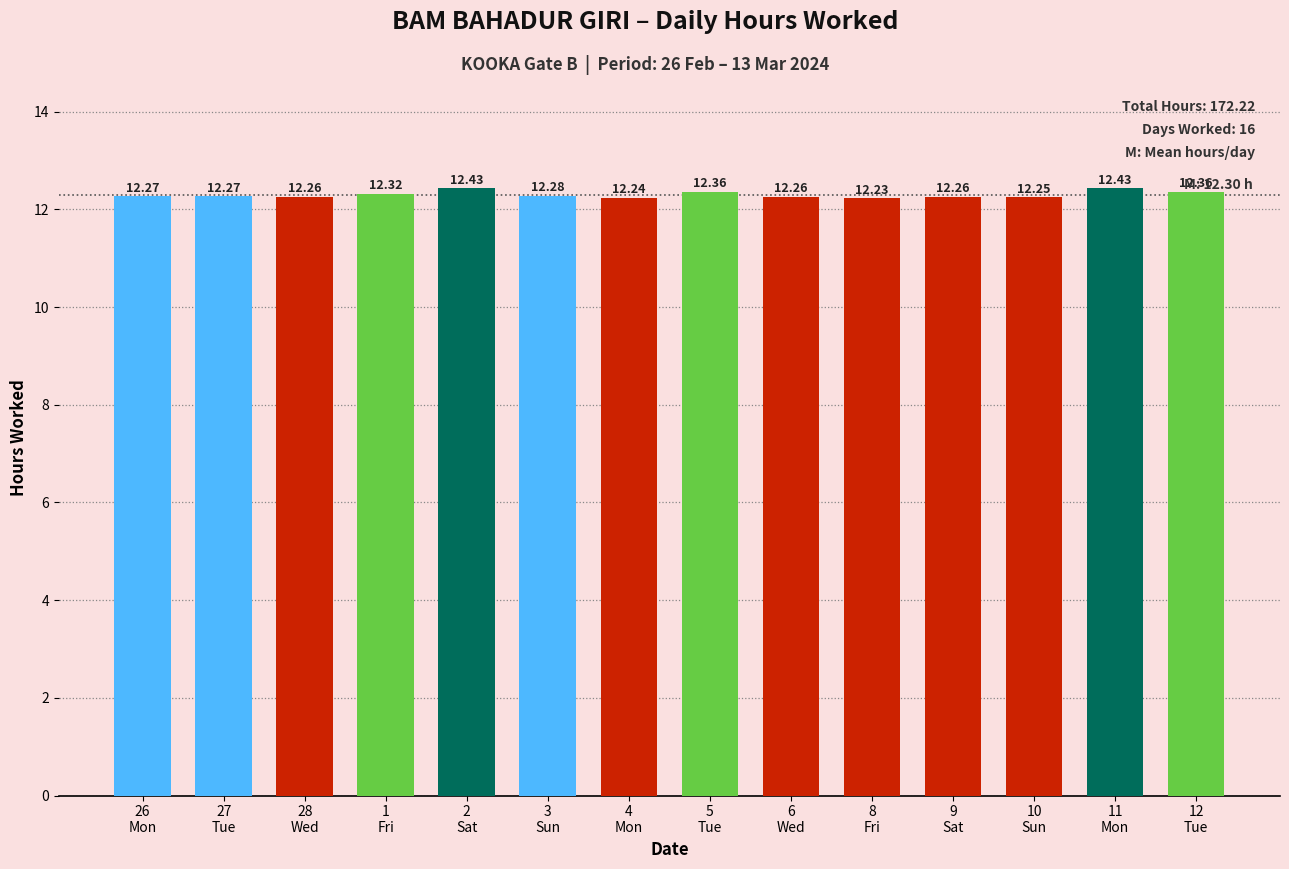

What is the maximum value shown in the chart?

12.4